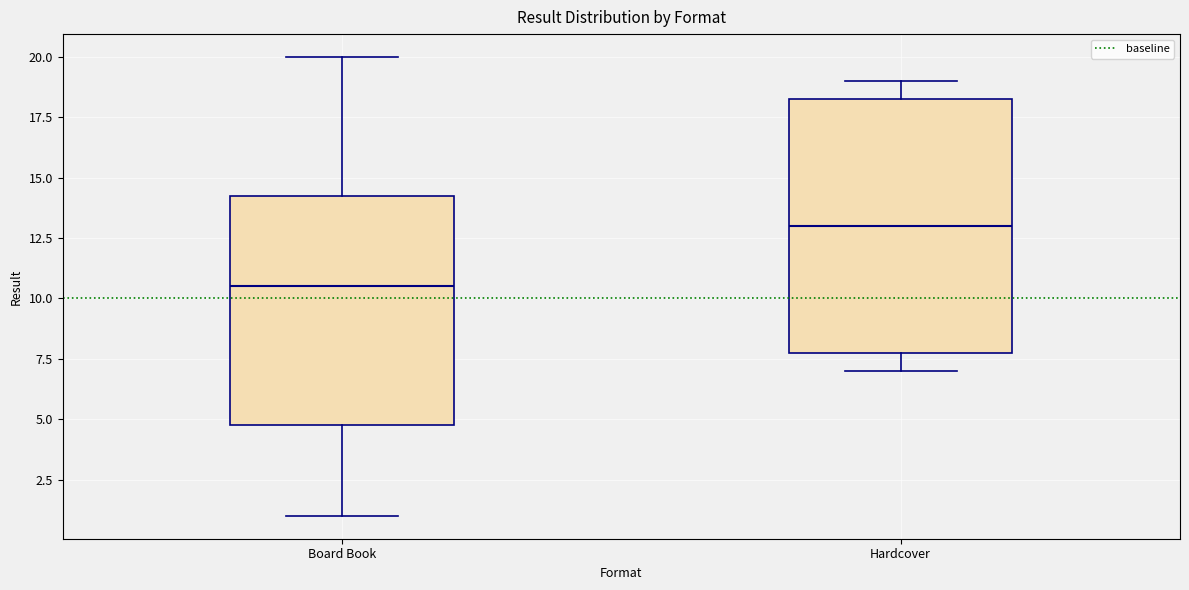

Which box has the lowest median line?

Board Book